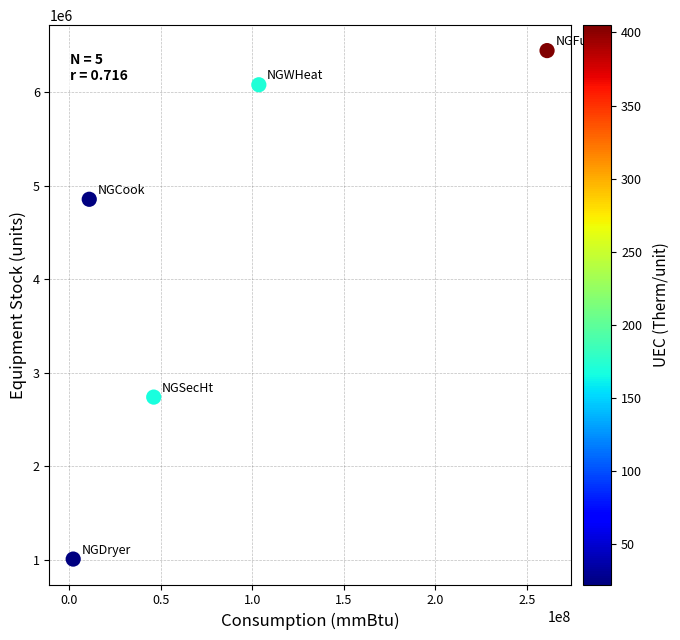

What Y value in the scatter plot is closest to 3725877?

2739487